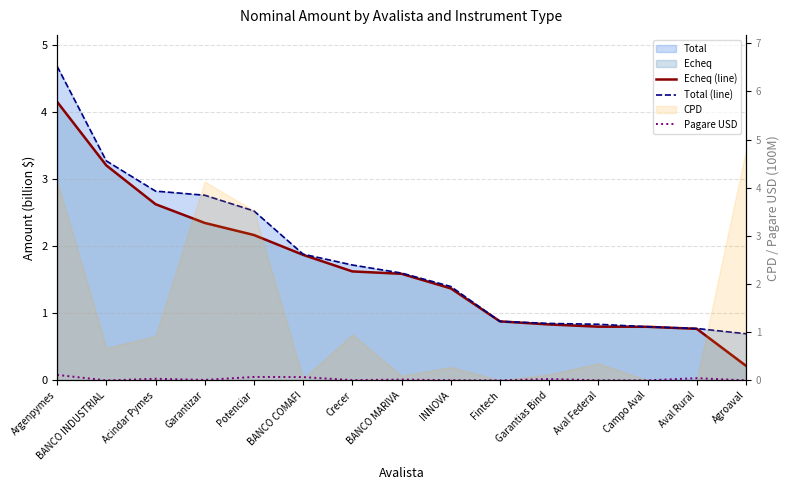

Which category has the highest value in the Pagare USD series?

Argenpymes